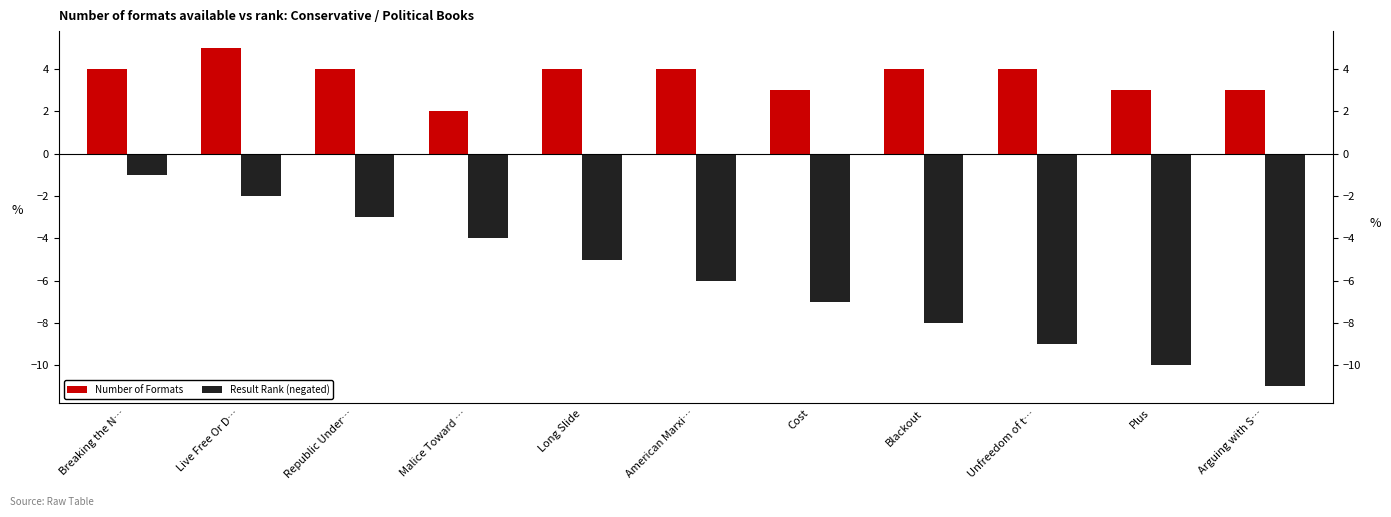

Is it true that Result Rank (negated) equals -1 at Breaking the N…?

True